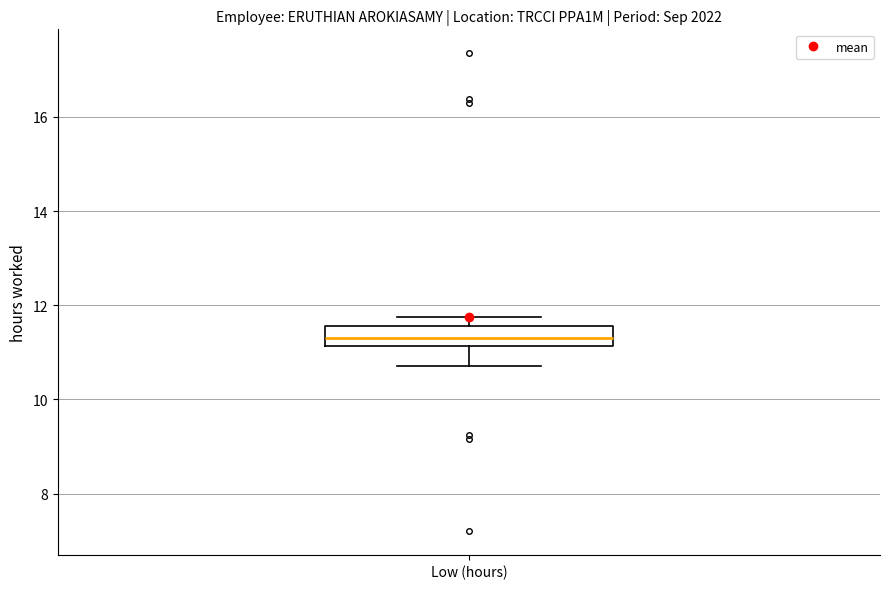

Read this box plot against the y-axis: the position of the median line, the range covered by the box, and the ends of both whiskers. The values are not printed on the chart, so give them approximately, as read against the axis.

median 11.4, box 11.2 to 11.6, whiskers 10.8 to 11.8